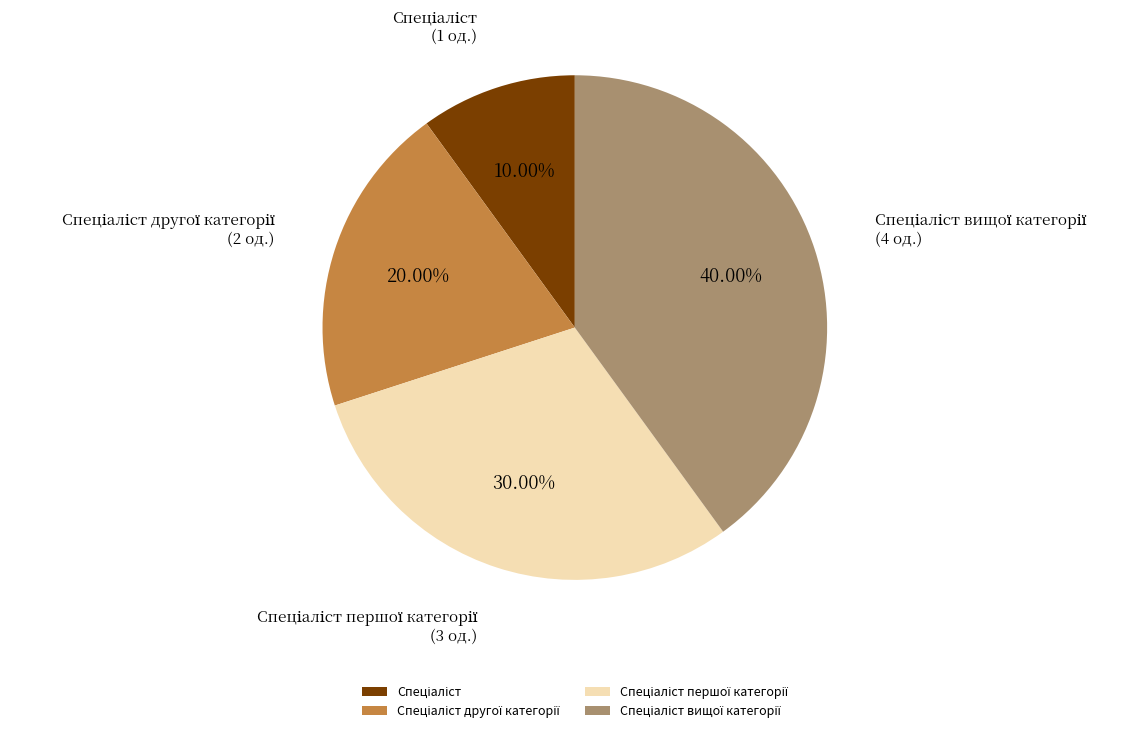

To the nearest percent, what is the average slice percentage?

25%